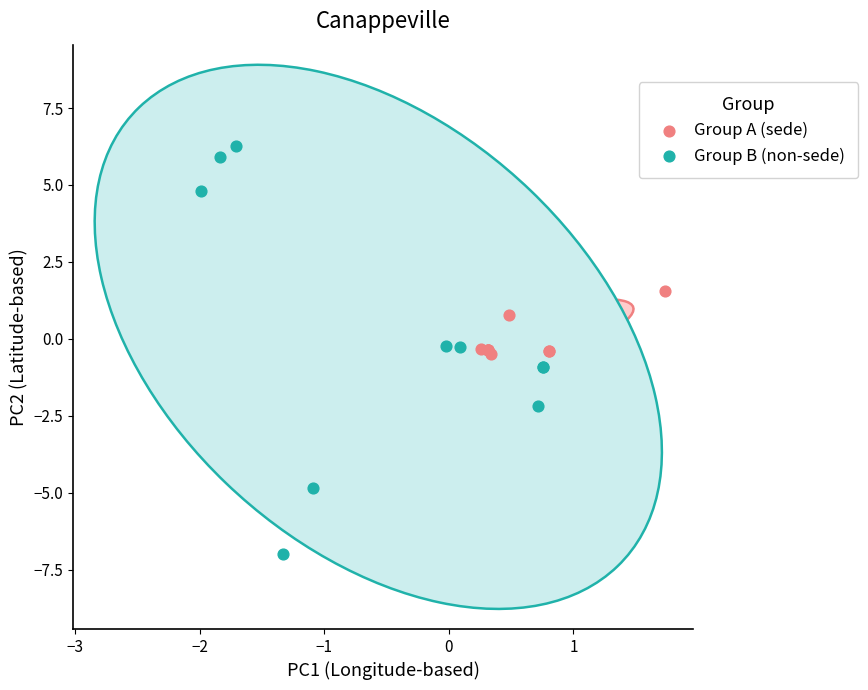

Which series contains the lowest Y value?

Group B (non-sede)